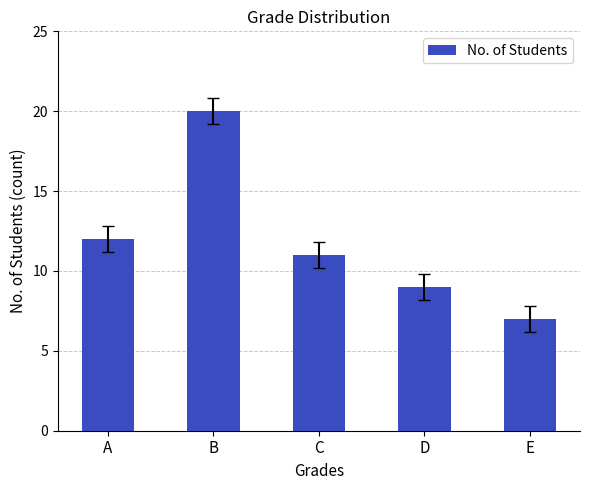

What is the difference between the values at B and A?

8